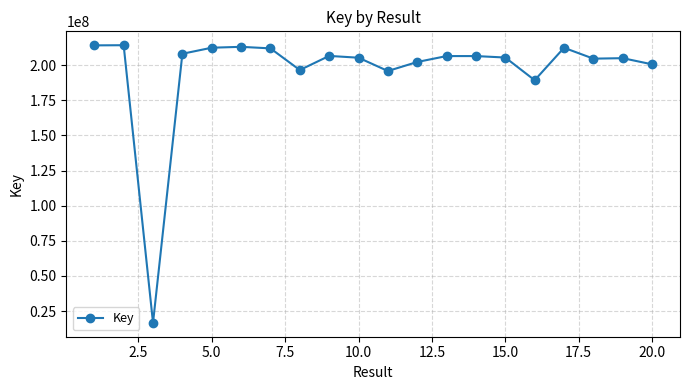

Count the number of categories in the chart.

20